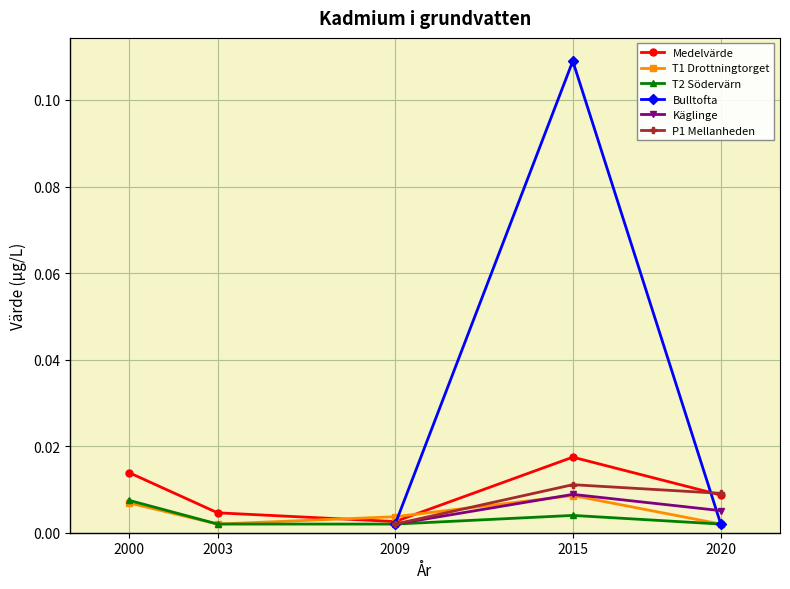

In T1 Drottningtorget, how many points are lower than both neighbors (excluding endpoints)?

1